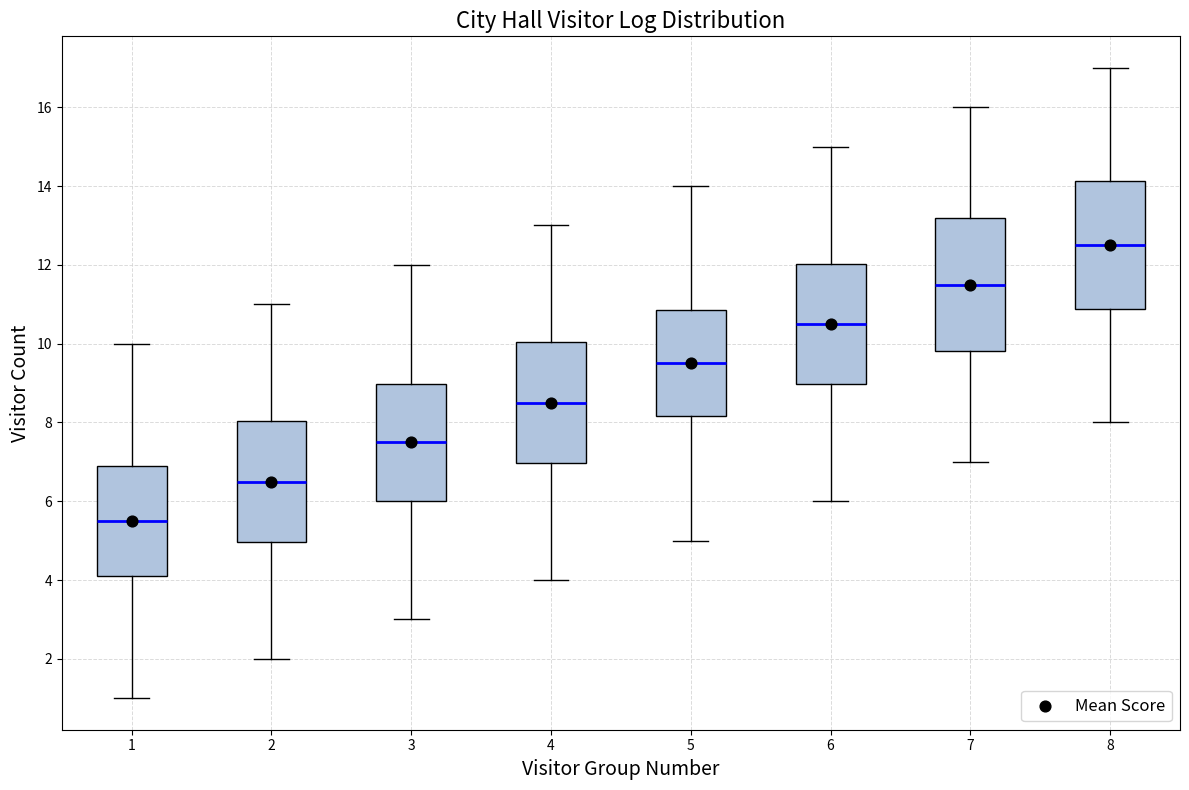

Reading left to right, read every box against the y-axis: the position of its median line, the range the box covers, and the ends of its whiskers. The values are not printed on the chart, so give them approximately, as read against the axis.

1: median 5.6, box 4.0 to 7.0, whiskers 1.0 to 10.0
2: median 6.6, box 5.0 to 8.0, whiskers 2.0 to 11.0
3: median 7.6, box 6.0 to 9.0, whiskers 3.0 to 12.0
4: median 8.6, box 7.0 to 10.0, whiskers 4.0 to 13.0
5: median 9.6, box 8.2 to 10.8, whiskers 5.0 to 14.0
6: median 10.6, box 9.0 to 12.0, whiskers 6.0 to 15.0
7: median 11.6, box 9.8 to 13.2, whiskers 7.0 to 16.0
8: median 12.6, box 10.8 to 14.2, whiskers 8.0 to 17.0